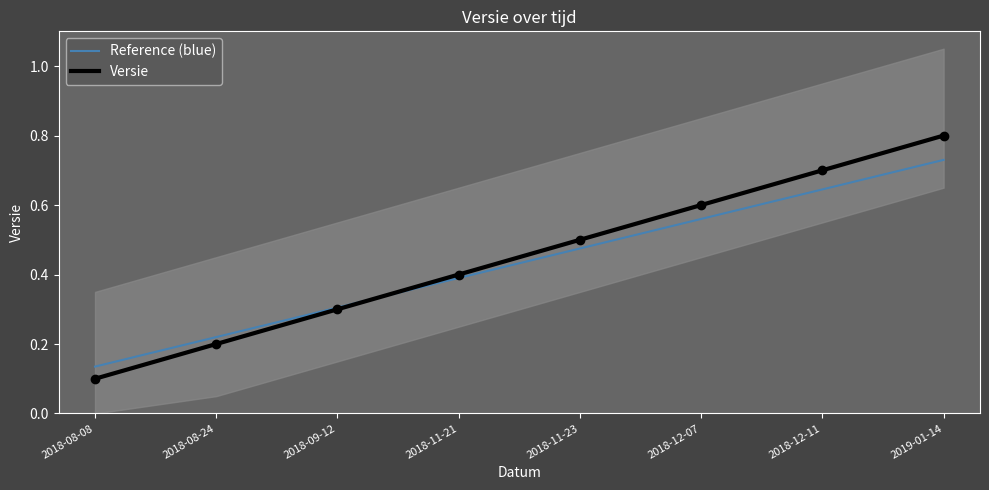

How many lines are shown in the chart?

2